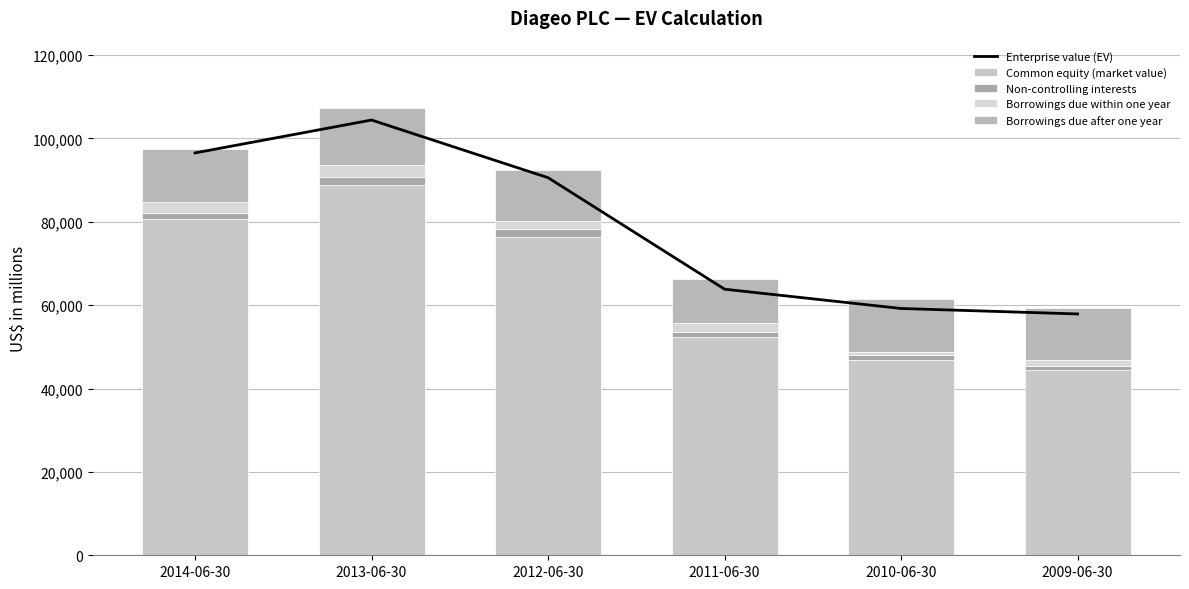

Reading right to left, what are all the values shown in this chart?

Enterprise value (EV): 57902	59214	63844	90596	104432	96539
Common equity (market value): 44360	46762	52422	76323	88870	80733
Non-controlling interests: 1156	1199	1150	1989	1775	1295
Borrowings due within one year: 1439	903	2248	2000	3079	2662
Borrowings due after one year: 12425	12586	10485	12033	13644	12900